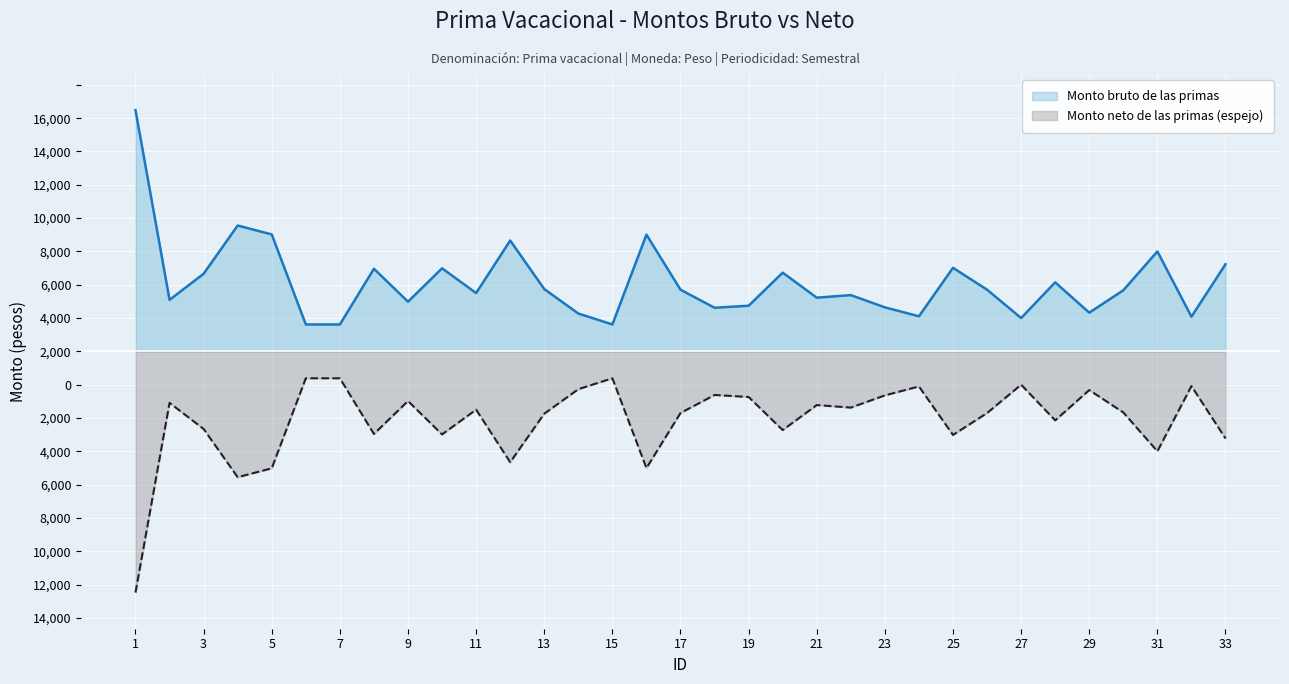

Between 31 and 18, which series saw the biggest shift?

Monto bruto de las primas